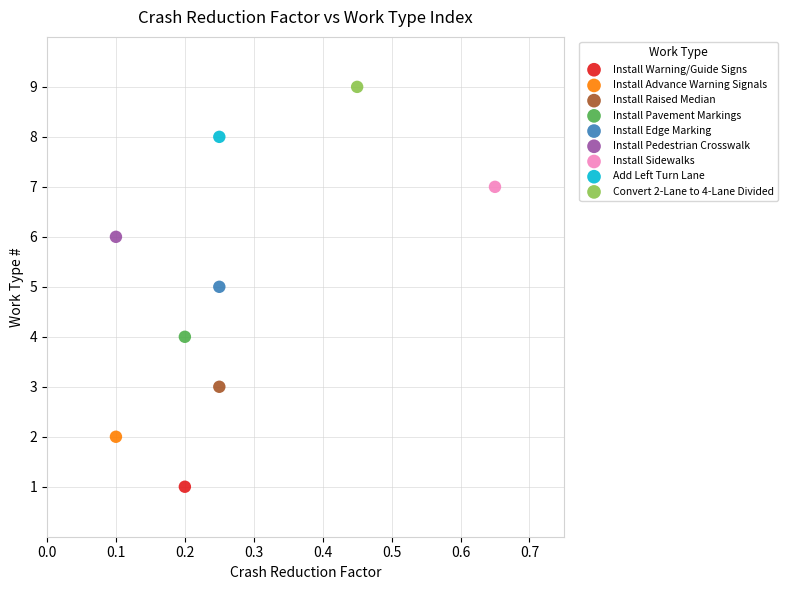

What are all the series names shown in the legend?

Install Warning/Guide Signs, Install Advance Warning Signals, Install Raised Median, Install Pavement Markings, Install Edge Marking, Install Pedestrian Crosswalk, Install Sidewalks, Add Left Turn Lane, Convert 2-Lane to 4-Lane Divided